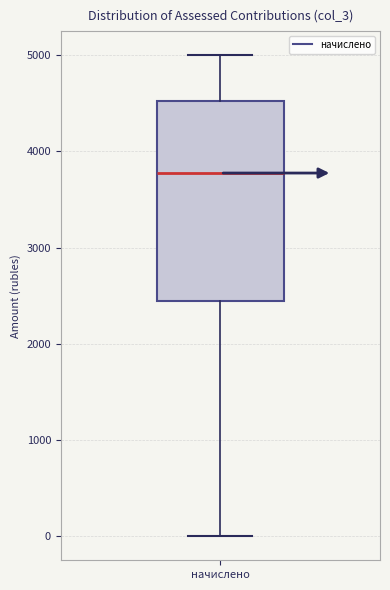

Where does the median line of the box for начислено sit on the y-axis? The values are not printed on the chart, so give them approximately, as read against the axis.

3800